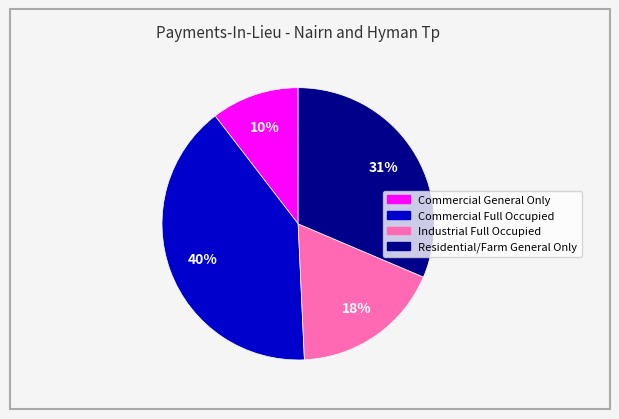

To the nearest percent, what is the difference between the largest and smallest slice percentages?

30%